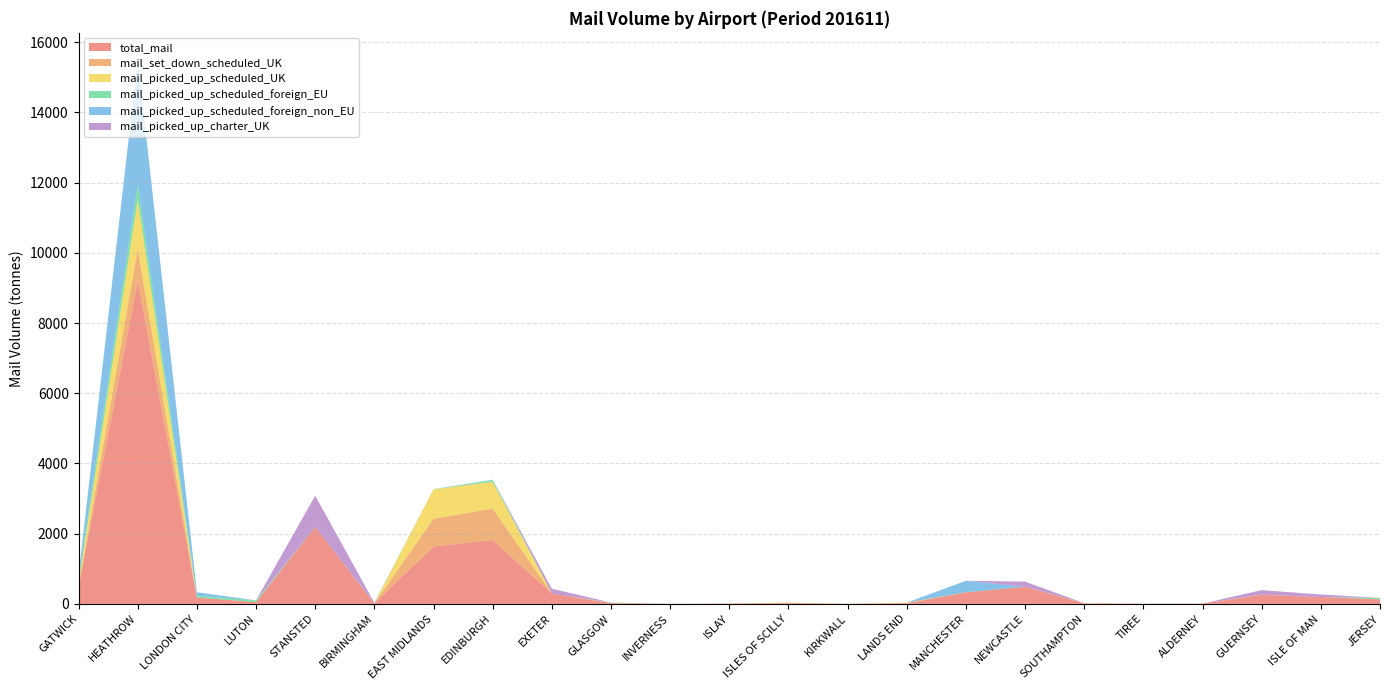

Reading left to right, transcribe all the data shown in this chart.

total_mail: 480.8	9190.2	180.0	50.4	2194.4	17.0	1634.7	1819.9	297.2	21.2	1.7	6.8	18.5	3.4	18.5	329.0	489.5	10.4	3.7	5.0	259.5	193.6	130.9
mail_set_down_scheduled_UK: 31.2	923.5	0.0	0.0	0.0	0.0	793.2	895.0	0.0	2.8	0.0	4.5	12.8	0.8	5.7	0.4	0.0	10.0	3.2	3.4	1.6	0.0	0.0
mail_picked_up_scheduled_UK: 102.1	1396.5	0.0	0.0	0.0	0.0	835.7	762.6	0.0	8.1	0.0	2.3	5.7	2.6	12.8	0.1	0.0	0.4	0.5	1.6	3.5	0.0	0.0
mail_picked_up_scheduled_foreign_EU: 143.5	451.3	51.8	50.4	0.0	0.5	5.8	50.1	0.0	0.0	0.0	0.0	0.0	0.0	0.0	4.1	0.0	0.0	0.0	0.0	0.0	0.0	41.4
mail_picked_up_scheduled_foreign_non_EU: 75.4	3531.6	100.3	0.0	0.0	16.5	0.0	10.5	0.0	6.9	0.0	0.0	0.0	0.0	0.0	324.5	2.9	0.0	0.0	0.0	0.0	0.0	0.0
mail_picked_up_charter_UK: 0.5	0.0	0.0	0.0	888.5	0.0	0.0	0.0	135.4	0.0	0.0	0.0	0.0	0.0	0.0	0.0	142.3	0.0	0.0	0.0	127.4	73.2	0.0